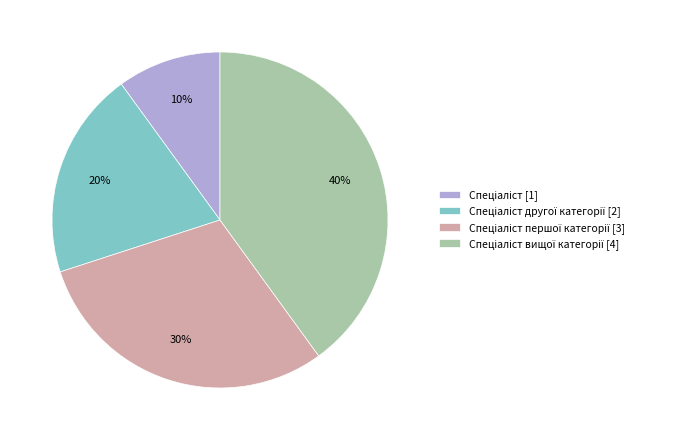

Does any single category account for the majority?

No